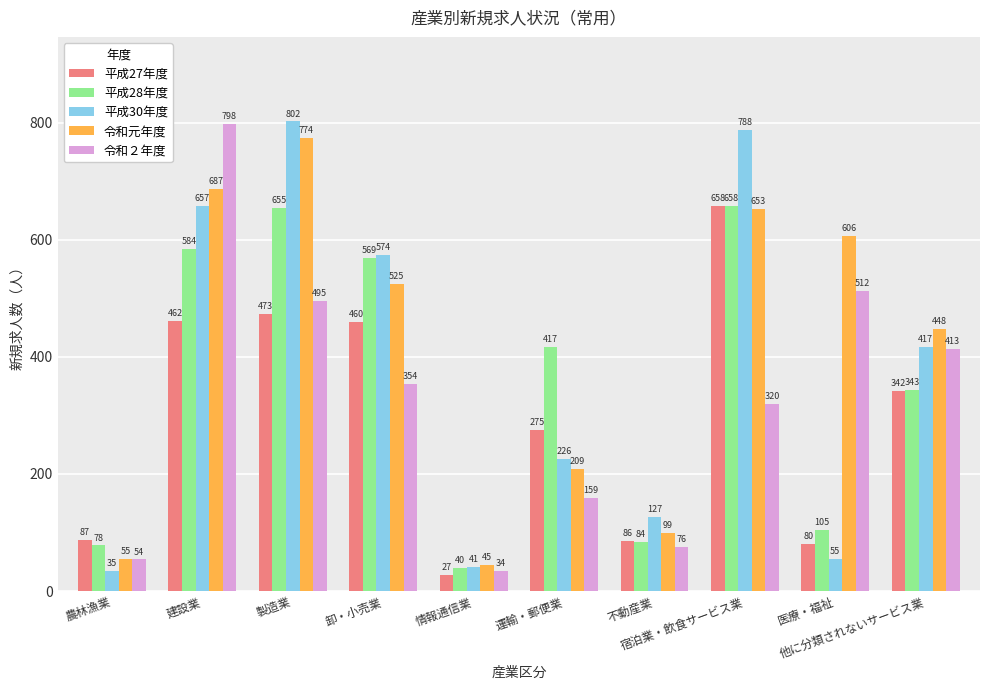

The 平成30年度 series shows 802 at 製造業. True or false?

True